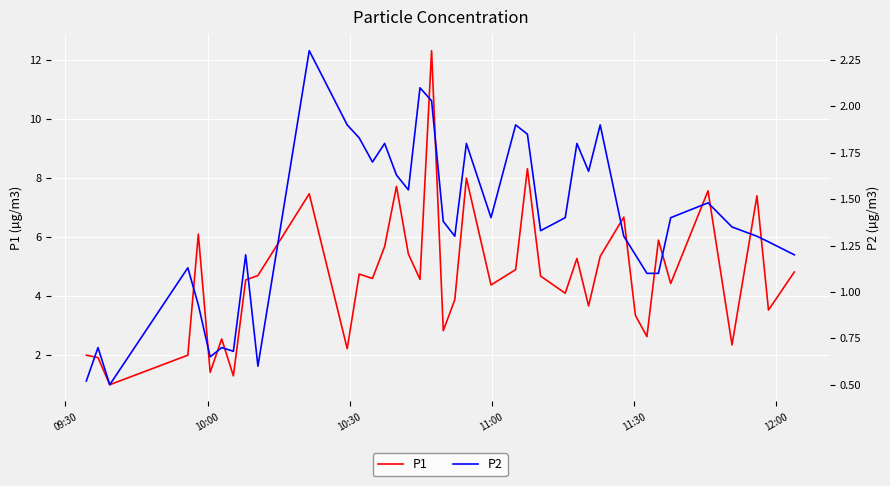

What is the highest value of the P1 series?

12.3